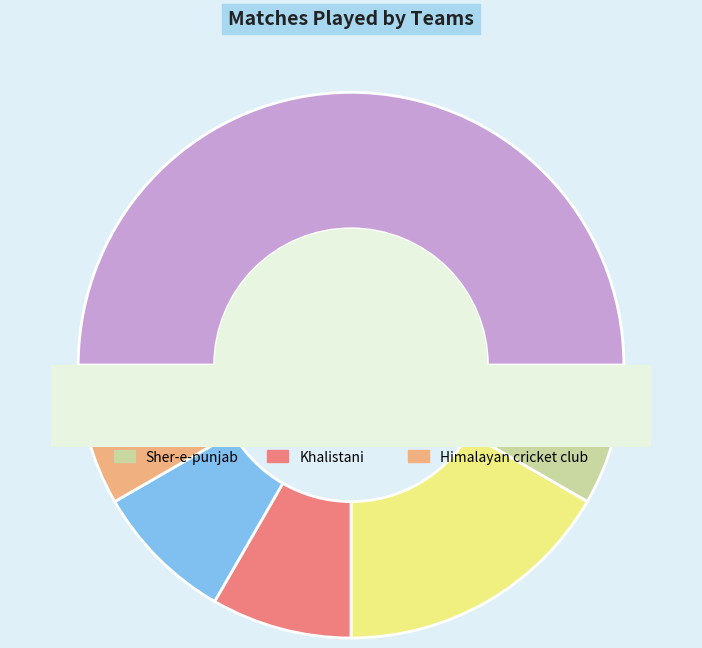

Is there any slice that represents more than half of the pie?

No